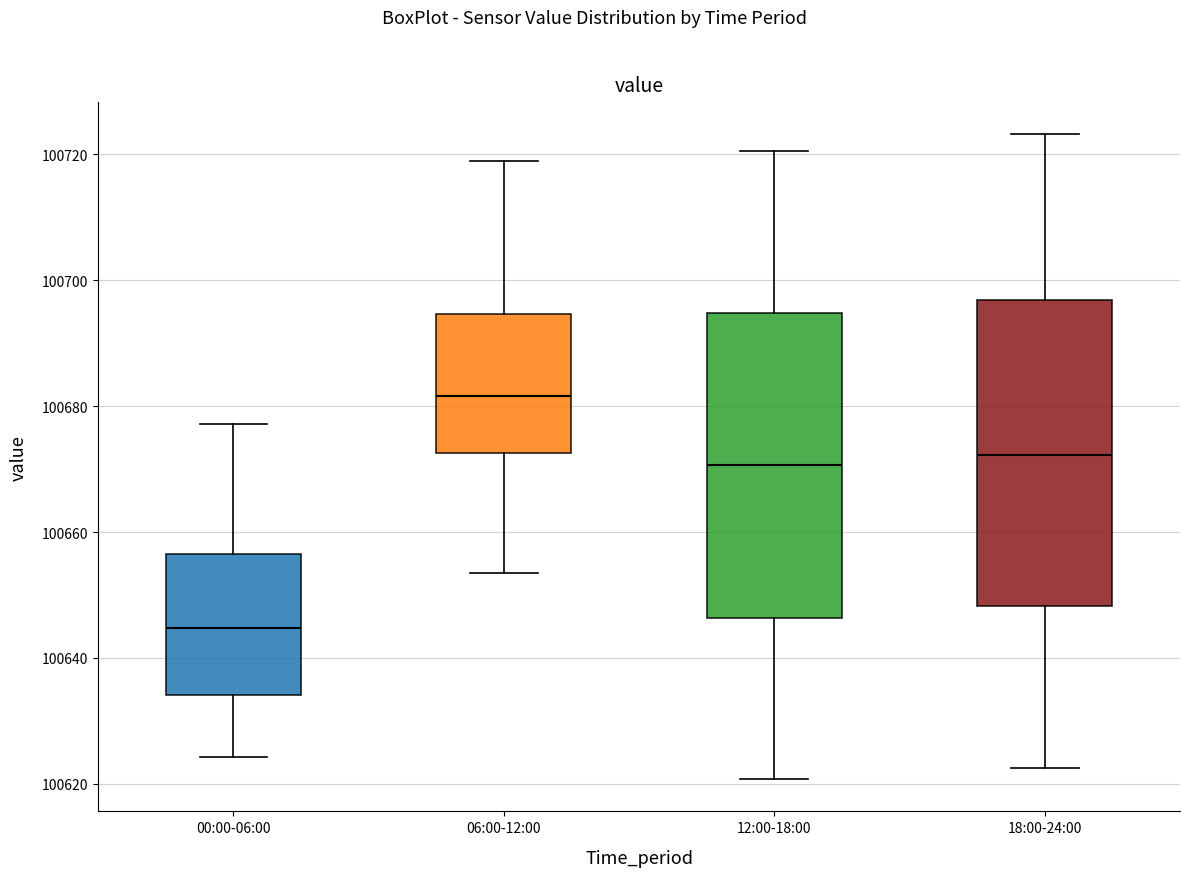

Reading left to right, transcribe this box plot: for each box, give where its median line is, the range the box spans, and where its two whiskers end, as read against the y-axis. The values are not printed on the chart, so give them approximately, as read against the axis.

00:00-06:00: median 100644, box 100634 to 100656, whiskers 100624 to 100678
06:00-12:00: median 100682, box 100672 to 100694, whiskers 100654 to 100720
12:00-18:00: median 100670, box 100646 to 100694, whiskers 100620 to 100720
18:00-24:00: median 100672, box 100648 to 100696, whiskers 100622 to 100724